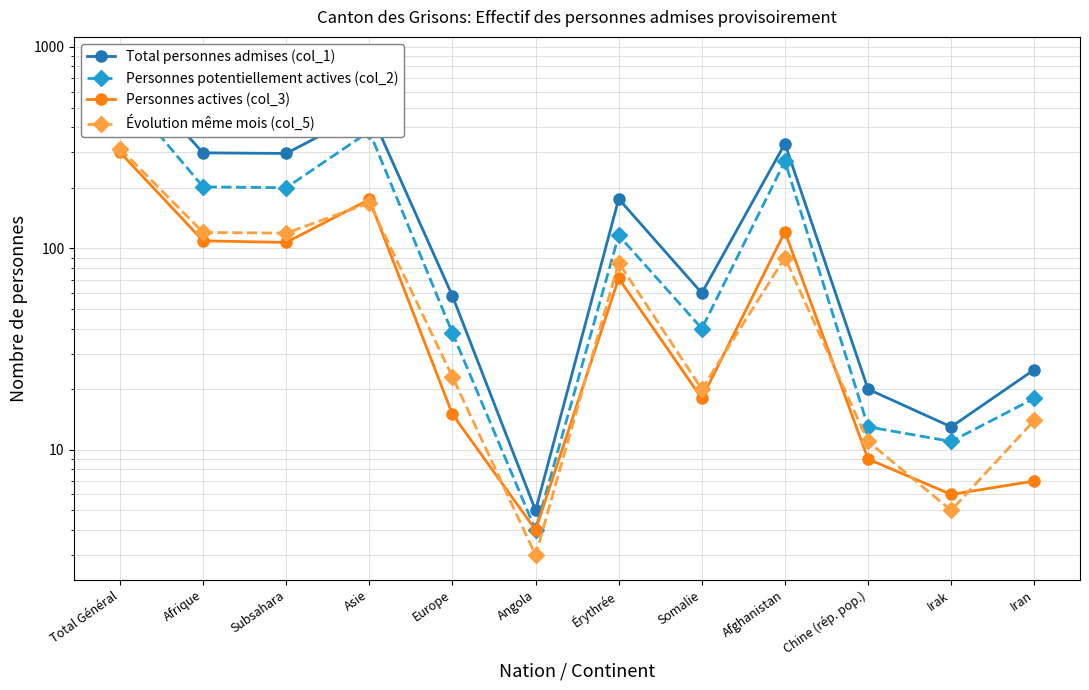

Reading left to right, what are all the values shown in this chart?

Total personnes admises (col_1): Total Général=846	Afrique=298	Subsahara=296	Asie=486	Europe=58	Angola=5	Érythrée=176	Somalie=60	Afghanistan=331	Chine (rép. pop.)=20	Irak=13	Iran=25
Personnes potentiellement actives (col_2): Total Général=624	Afrique=202	Subsahara=200	Asie=381	Europe=38	Angola=4	Érythrée=116	Somalie=40	Afghanistan=271	Chine (rép. pop.)=13	Irak=11	Iran=18
Personnes actives (col_3): Total Général=300	Afrique=109	Subsahara=107	Asie=175	Europe=15	Angola=4	Érythrée=71	Somalie=18	Afghanistan=121	Chine (rép. pop.)=9	Irak=6	Iran=7
Évolution même mois (col_5): Total Général=313	Afrique=120	Subsahara=119	Asie=168	Europe=23	Angola=3	Érythrée=85	Somalie=20	Afghanistan=90	Chine (rép. pop.)=11	Irak=5	Iran=14